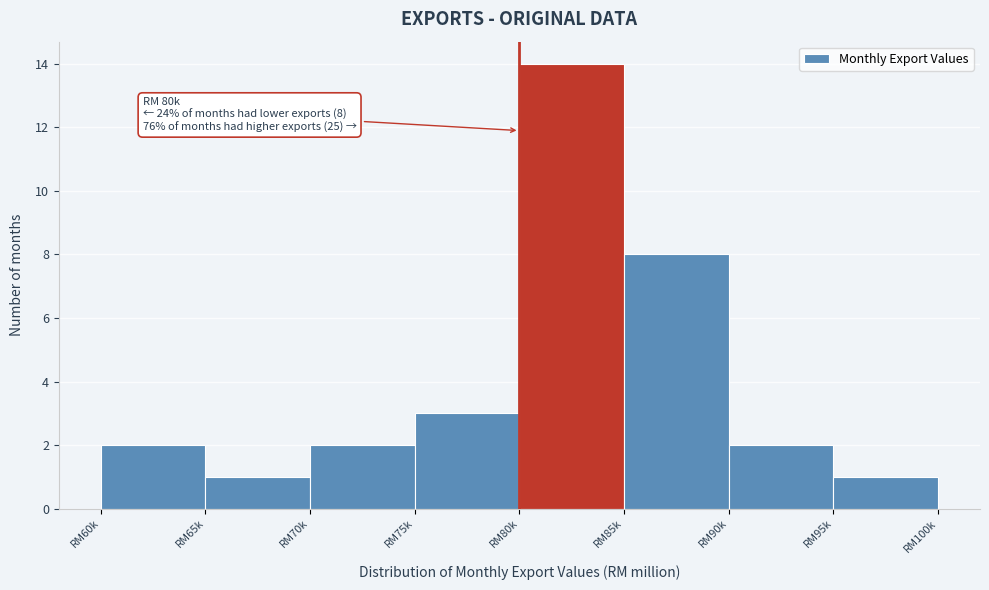

Reading right to left, extract all data points from this chart.

1	2	8	14	3	2	1	2